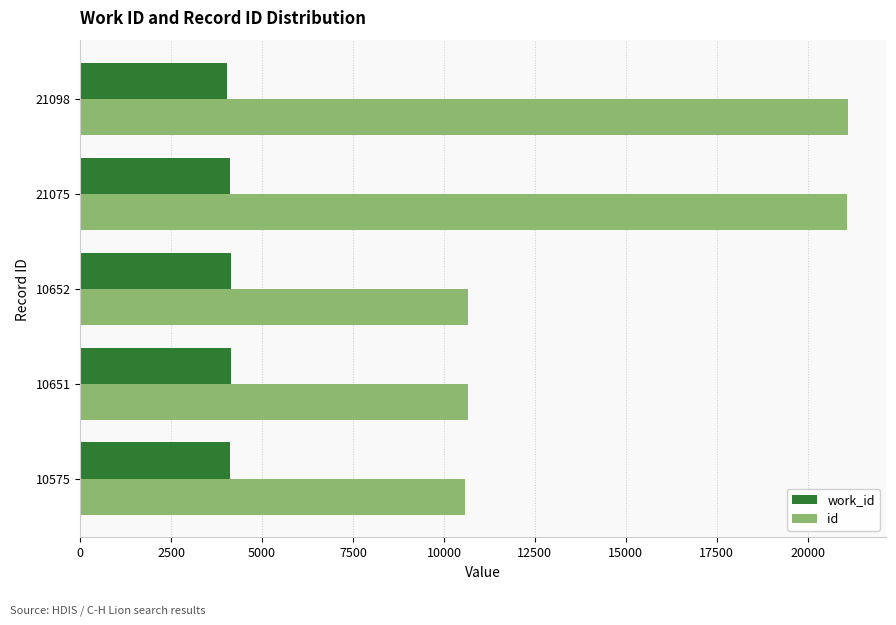

Which series changed the most between 10575 and 21075?

id